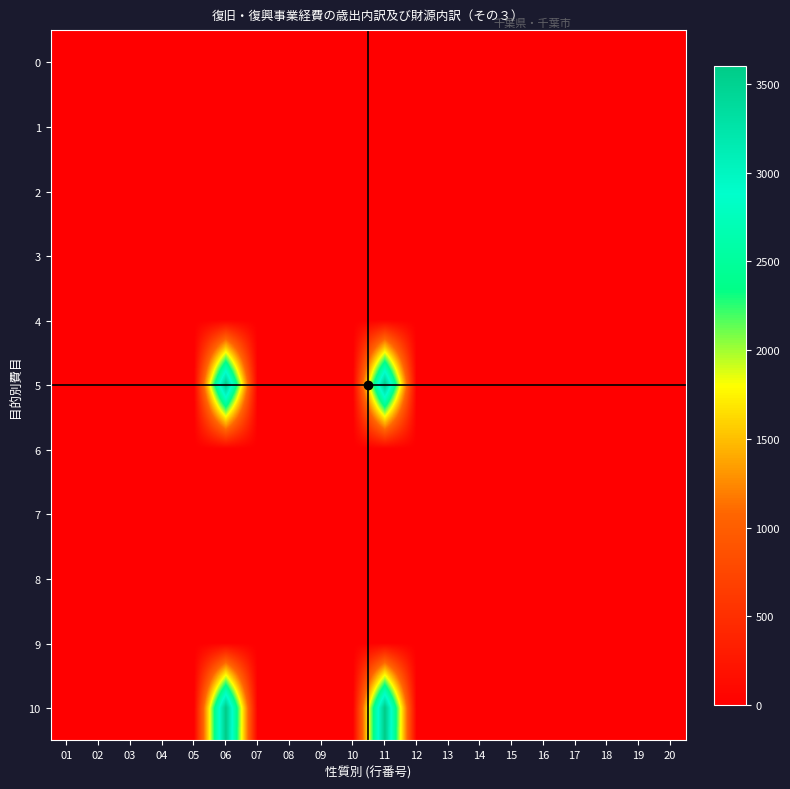

What is the spread (max minus min) of values at 06?

3604